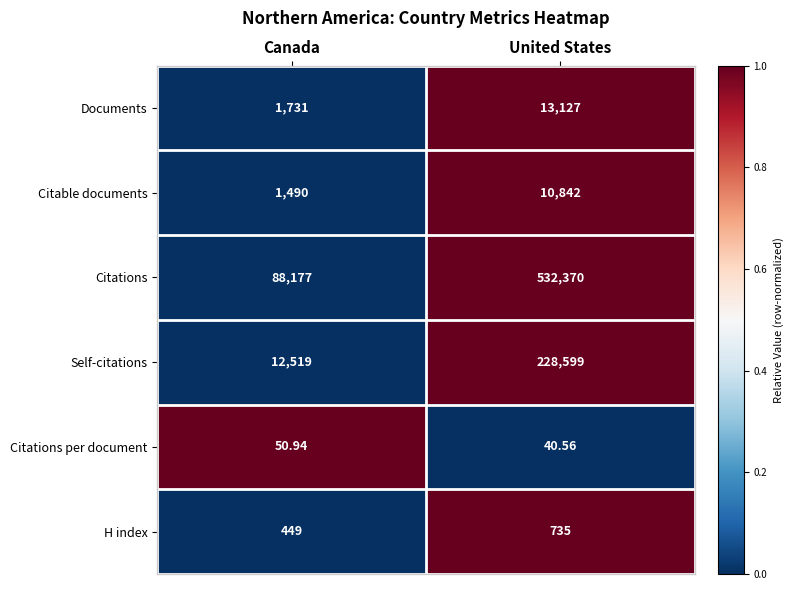

How many data points in Documents are less than 13127?

1